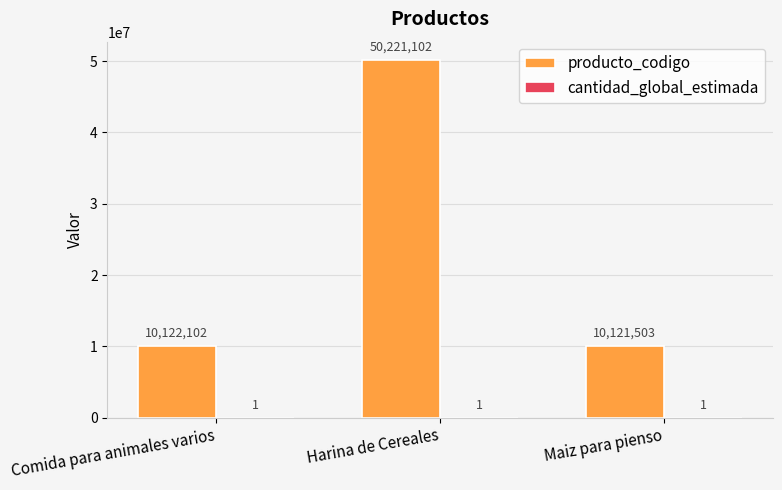

The producto_codigo series shows 14432731 at Comida para animales varios. True or false?

False